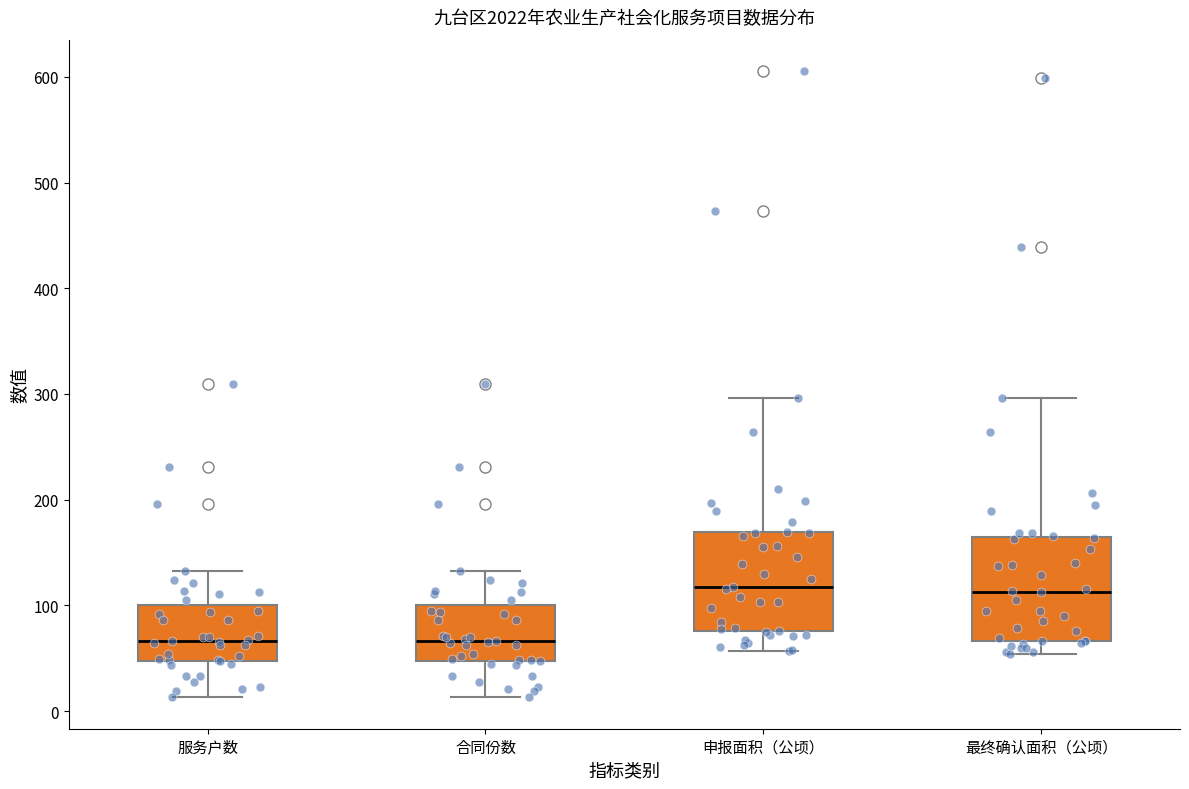

Reading left to right, transcribe this box plot: for each box, give where its median line is, the range the box spans, and where its two whiskers end, as read against the y-axis. The values are not printed on the chart, so give them approximately, as read against the axis.

服务户数: median 70, box 50 to 100, whiskers 10 to 130
合同份数: median 70, box 50 to 100, whiskers 10 to 130
申报面积（公顷）: median 120, box 80 to 170, whiskers 60 to 300
最终确认面积（公顷）: median 110, box 70 to 160, whiskers 50 to 300